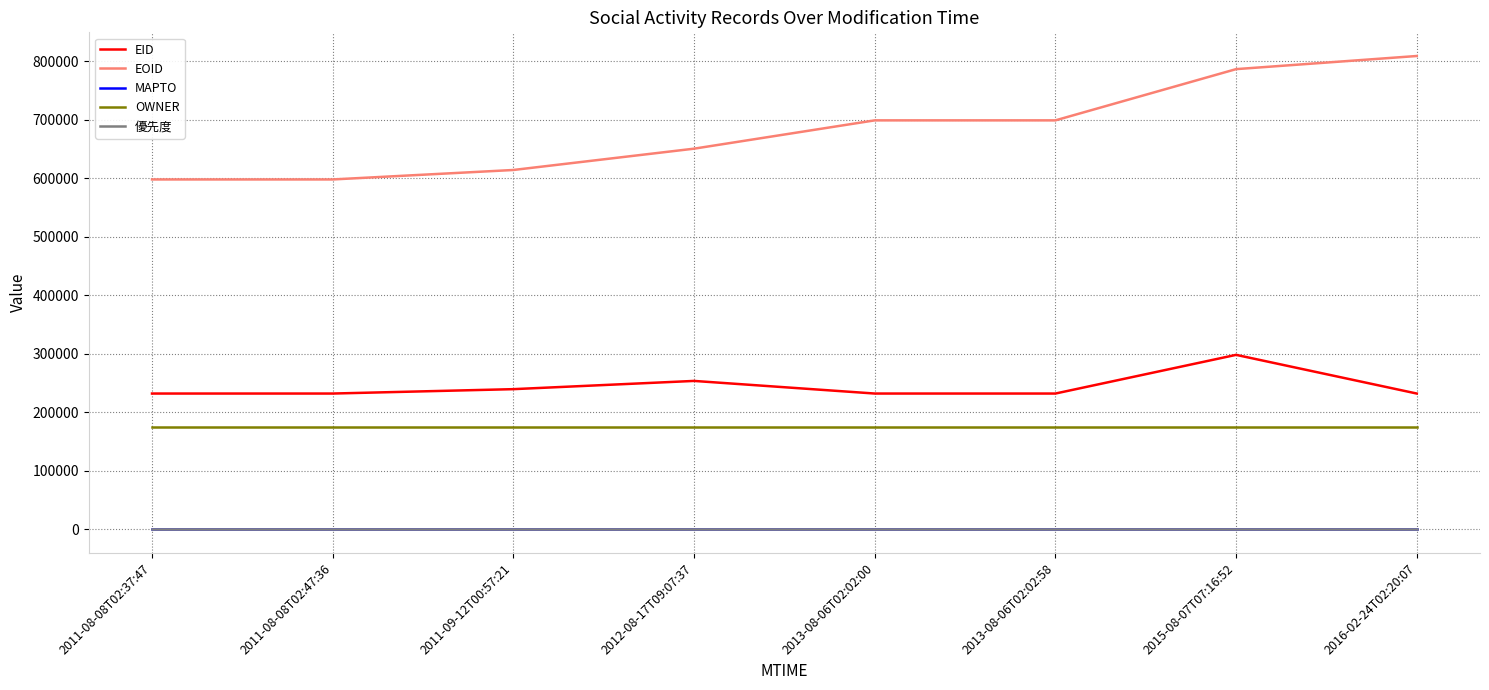

At how many categories does at least one series exceed 678852?

4